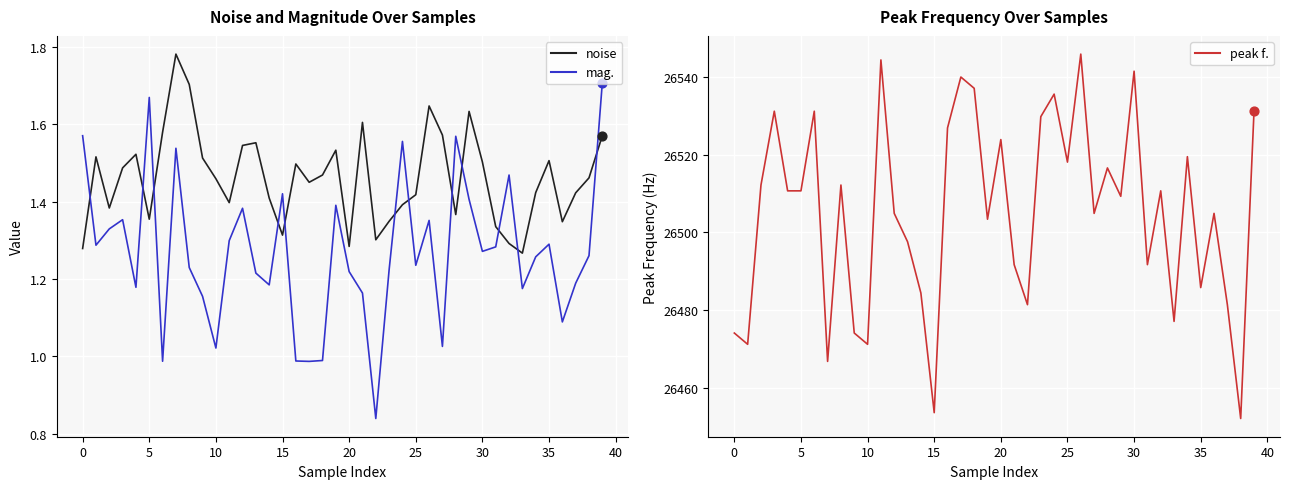

Which series has the largest total across all categories?

peak f.